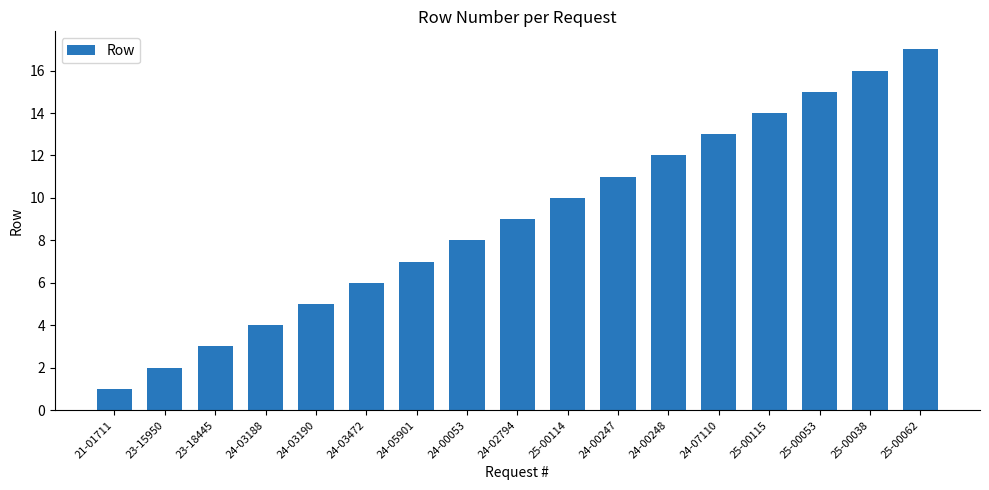

Reading left to right, extract all data points from this chart.

1	2	3	4	5	6	7	8	9	10	11	12	13	14	15	16	17